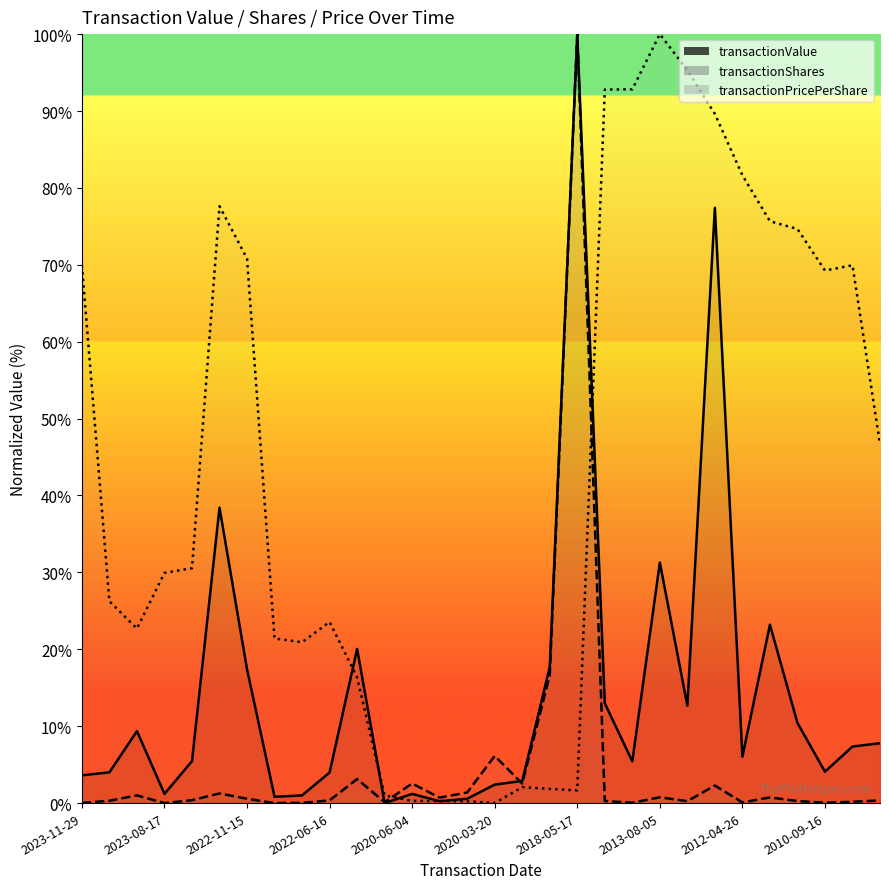

List the series in order of their peak value, highest first.

transactionValue, transactionShares, transactionPricePerShare